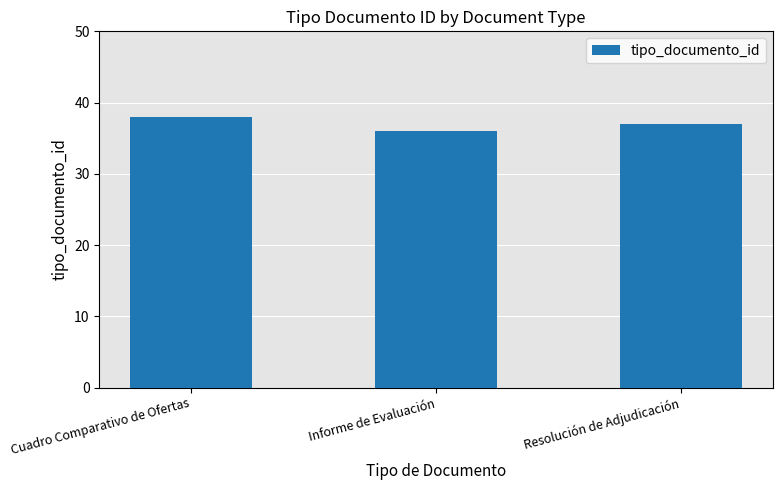

The chart shows a value of 18 at Informe de Evaluación. True or false?

False